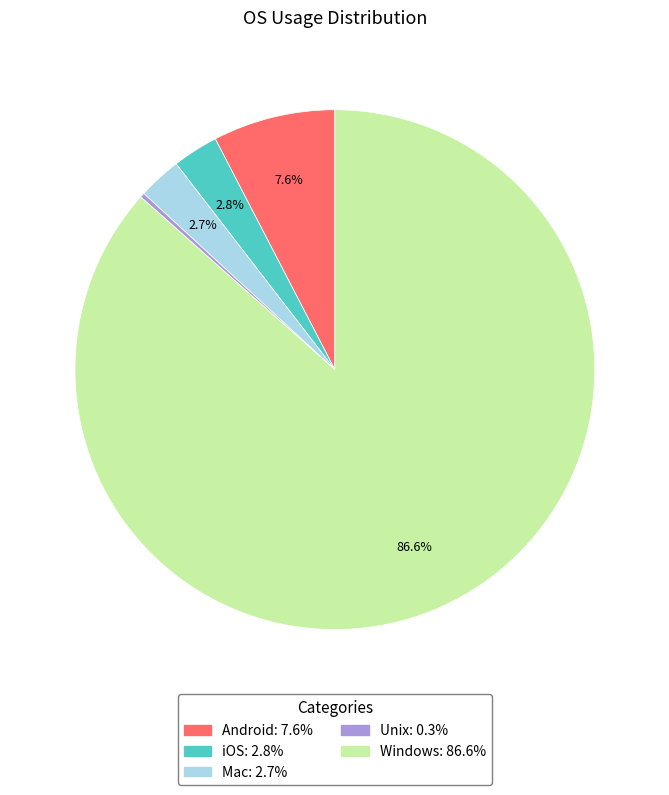

Which slice is the smallest?

Unix